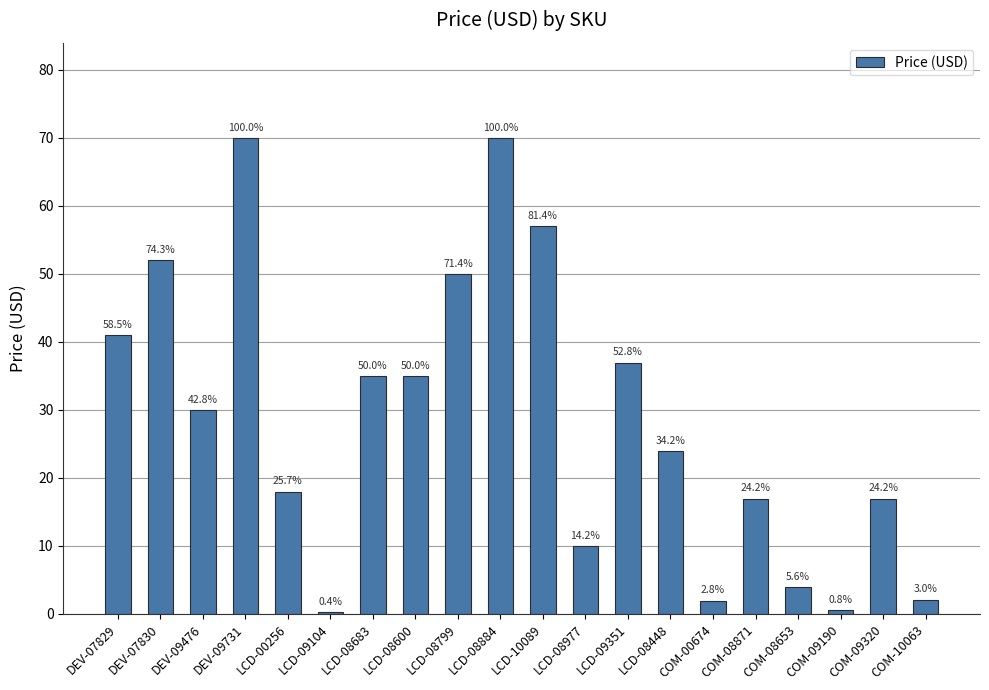

How many bars are there in total?

20